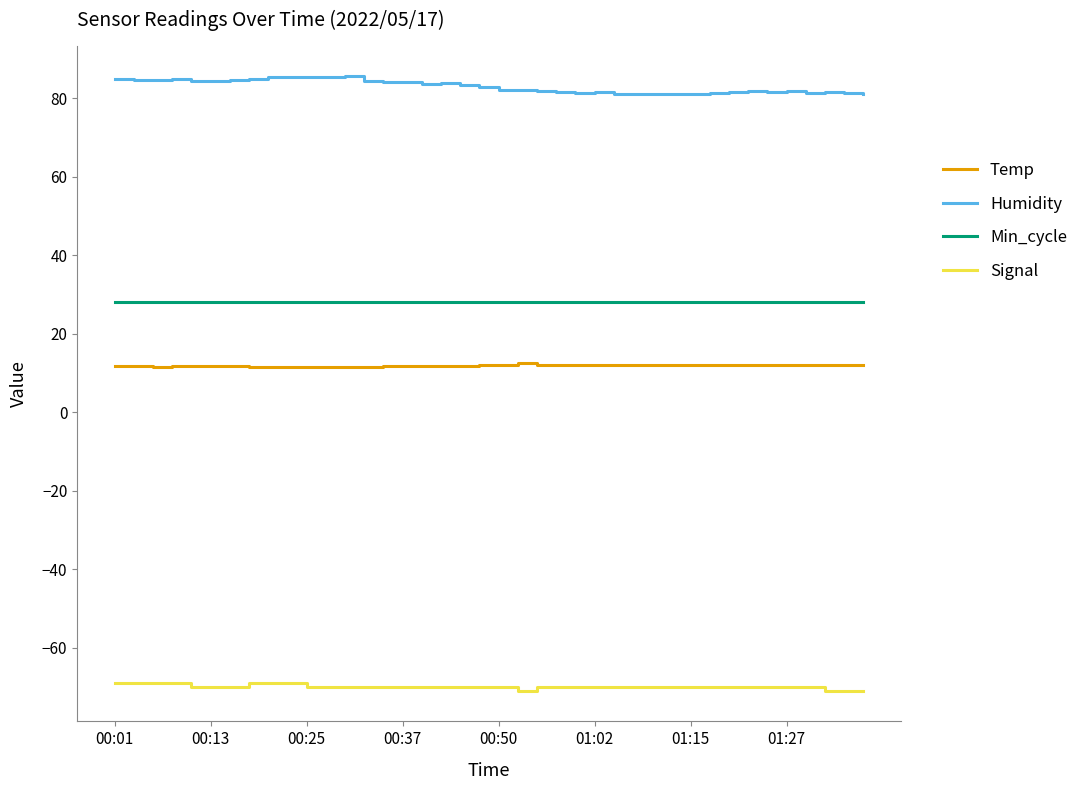

How many lines are shown in the chart?

4